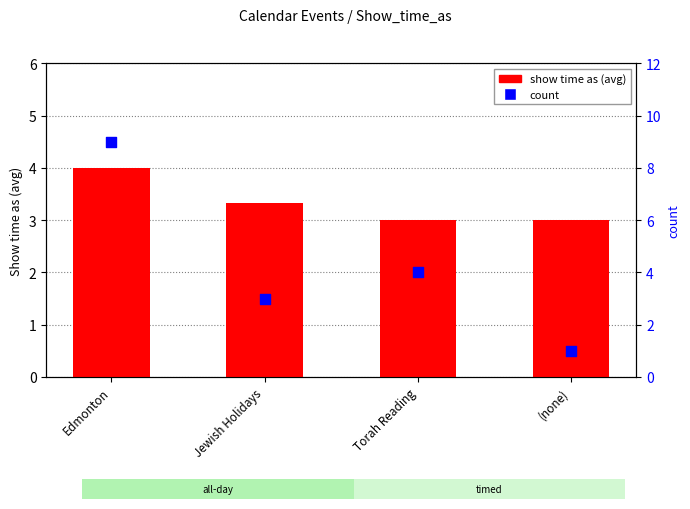

What are all the series names shown in the legend?

show time as (avg), count